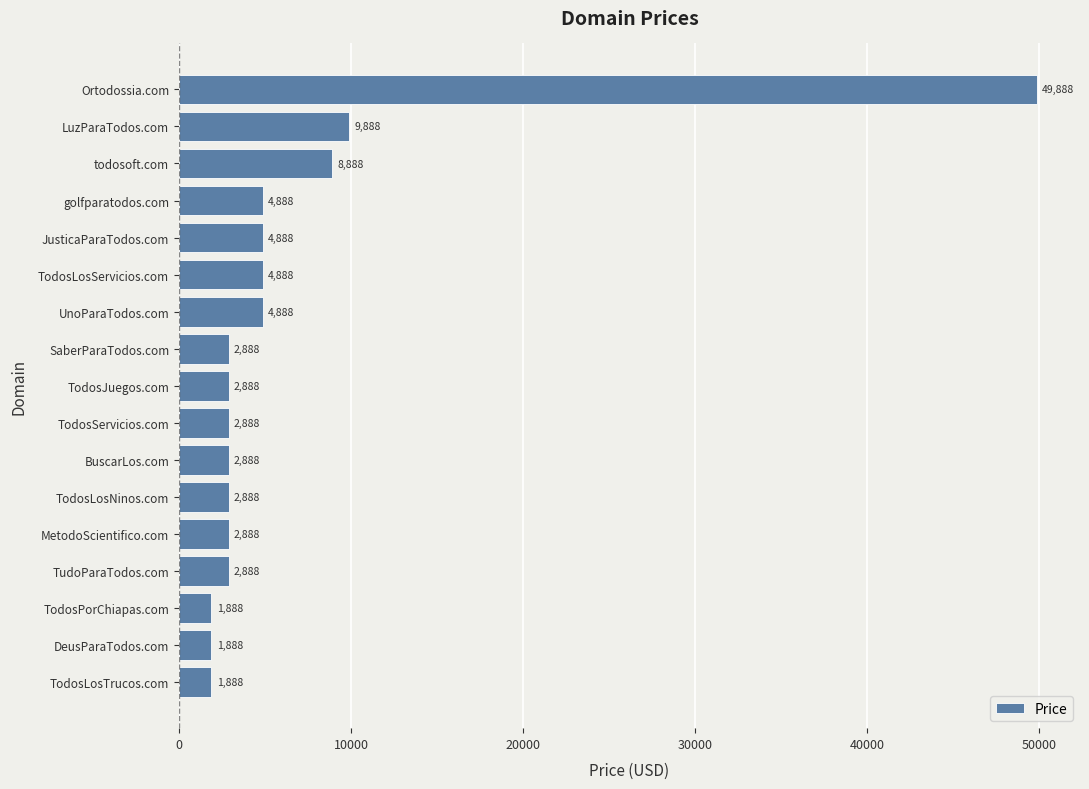

How many bars are there in total?

17